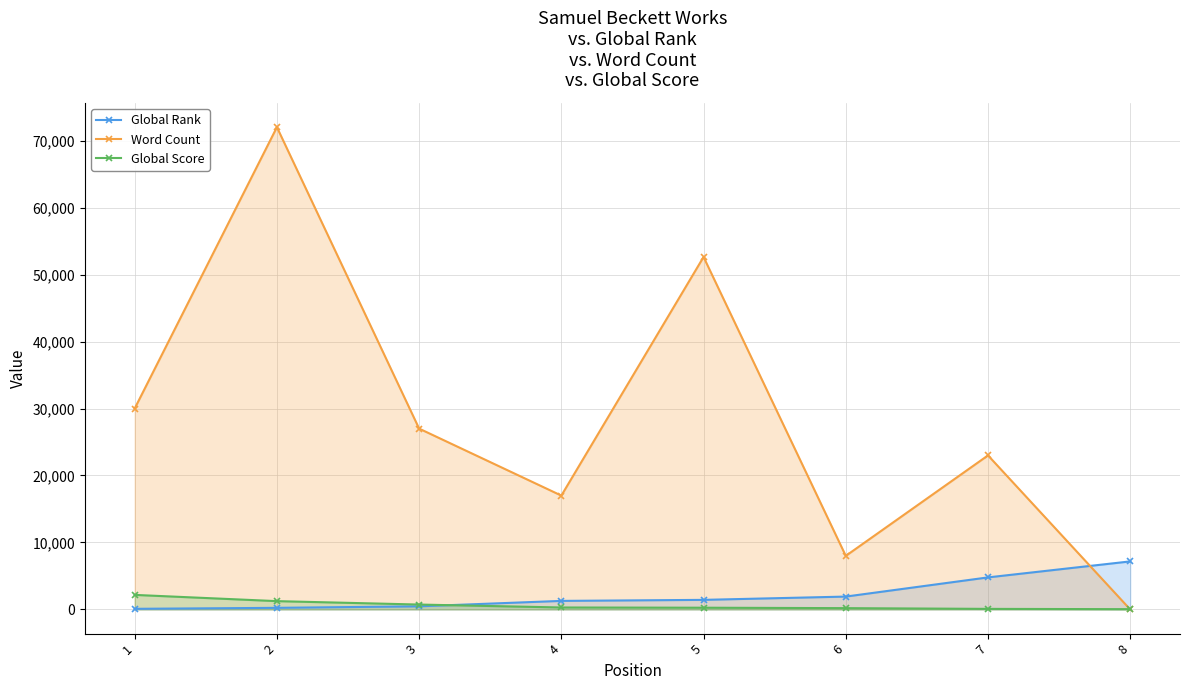

True or false: Global Score and Word Count cross at least once.

True